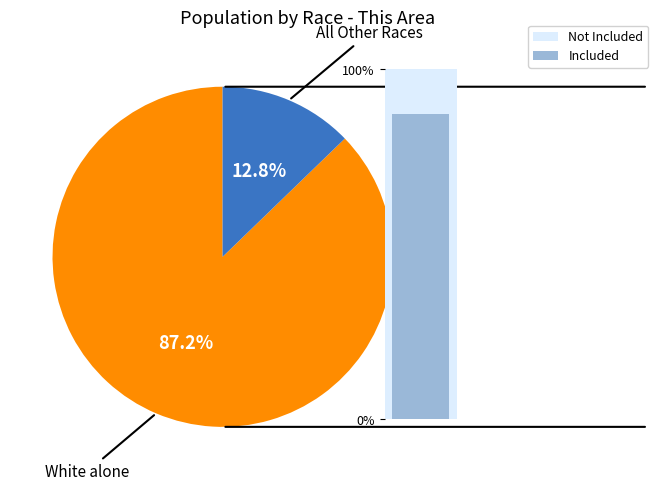

True or false: Native Hawaiian and Other Pacific accounts for 0% of the total.

True